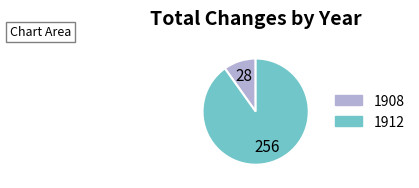

Combined, do 1908 and 1912 account for over 50%?

Yes